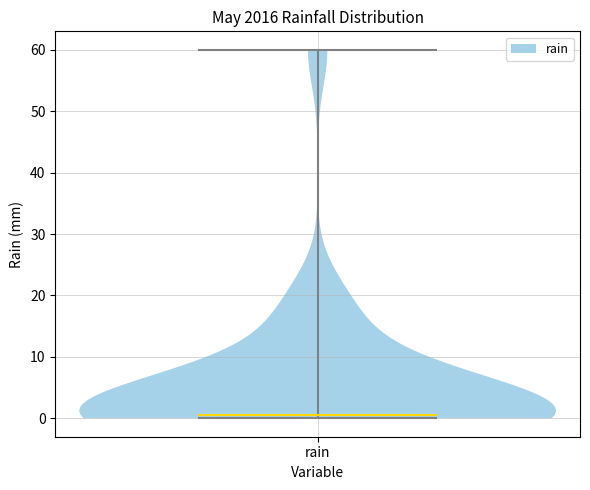

What is the highest point the violin for rain reaches on the y-axis? The values are not printed on the chart, so give them approximately, as read against the axis.

60